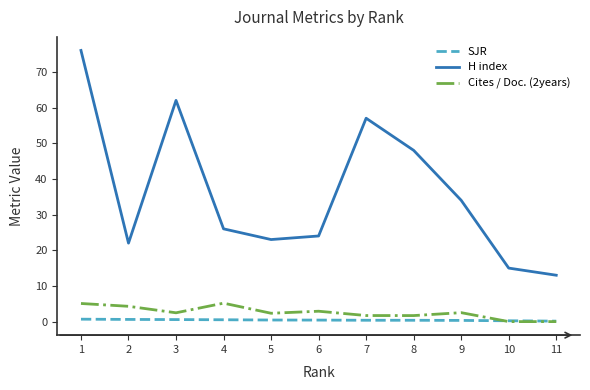

Where is H index nearest to the value 44?

8